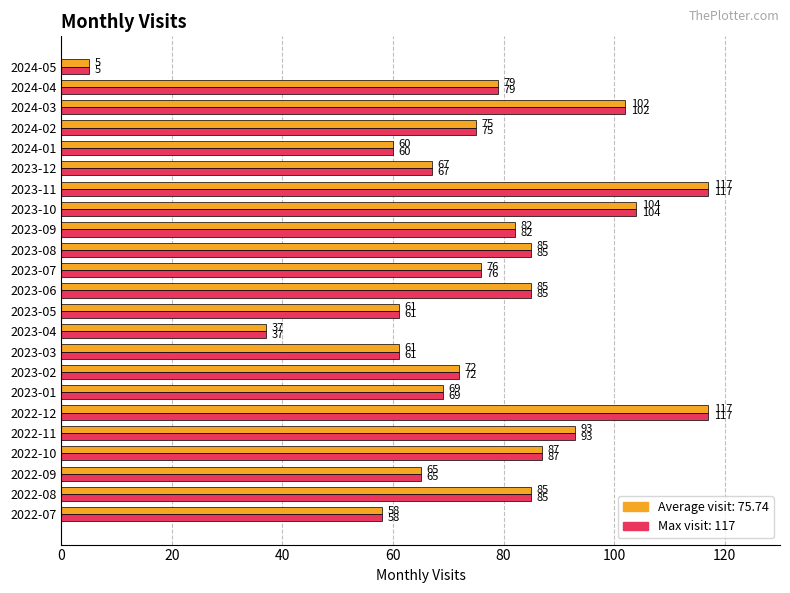

Count the number of categories in the chart.

23